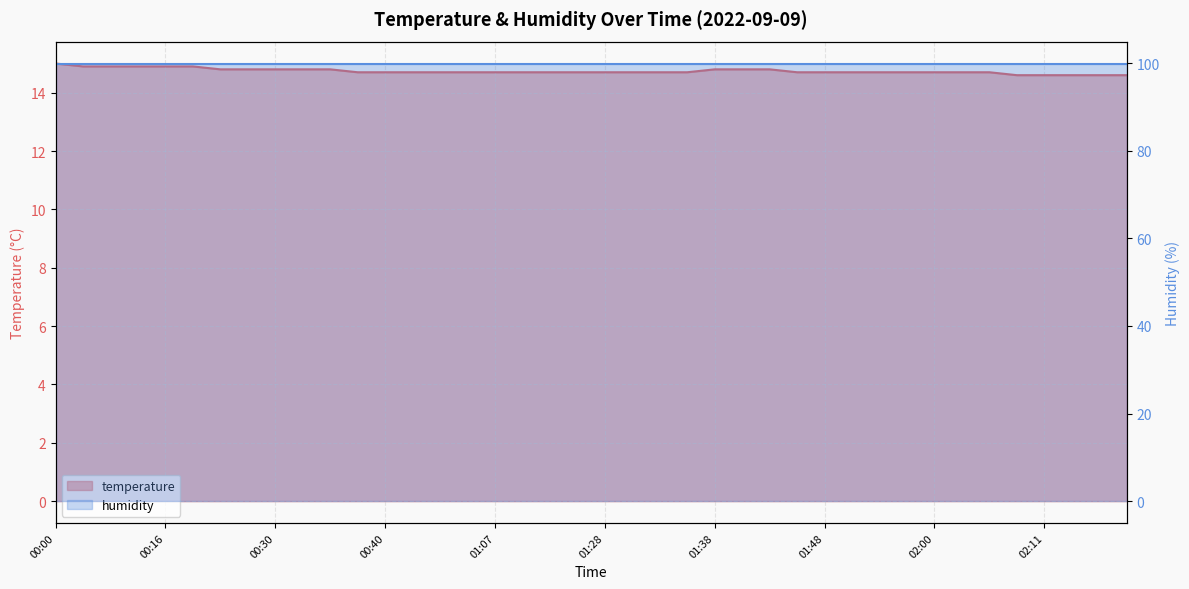

What is the maximum value shown in the chart?

15.0